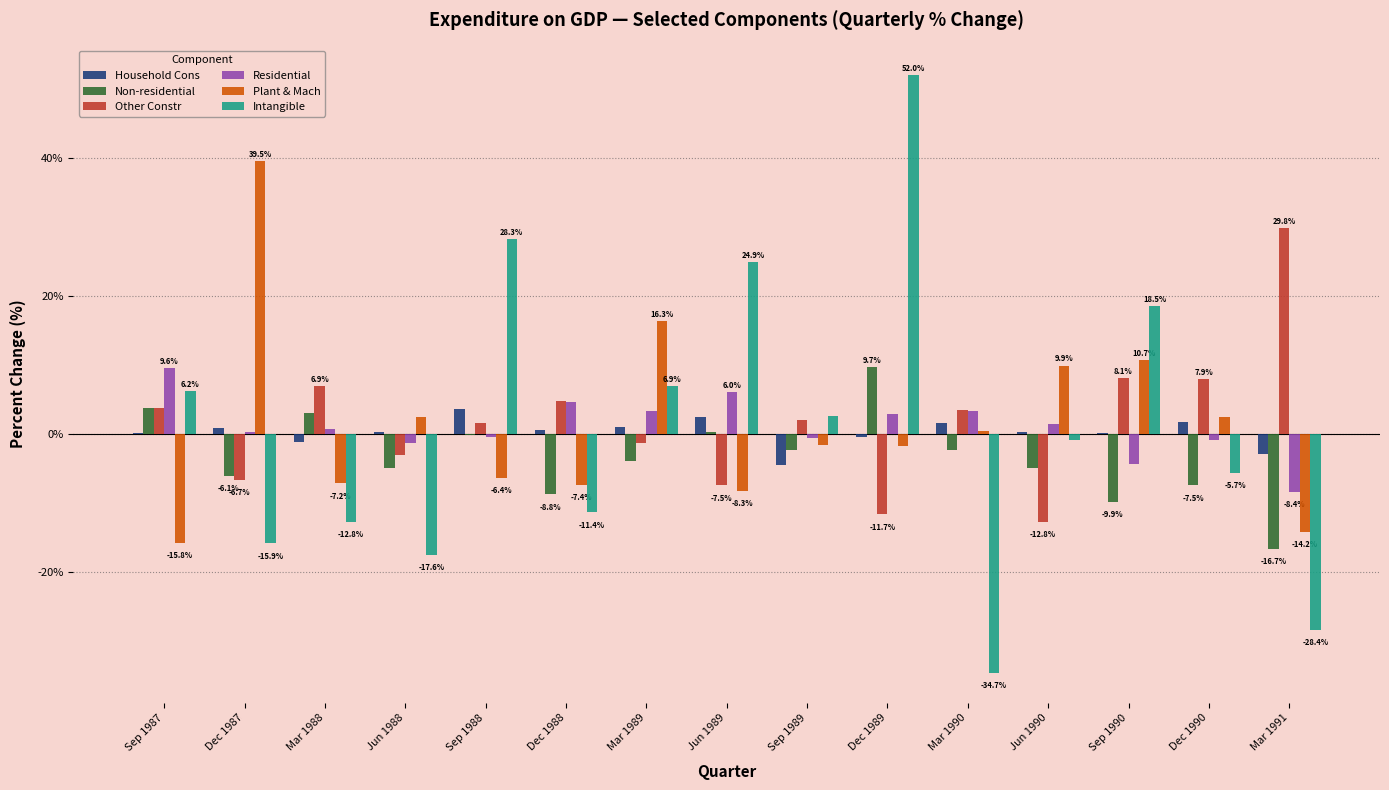

What is the sum of all Residential values?

16.1